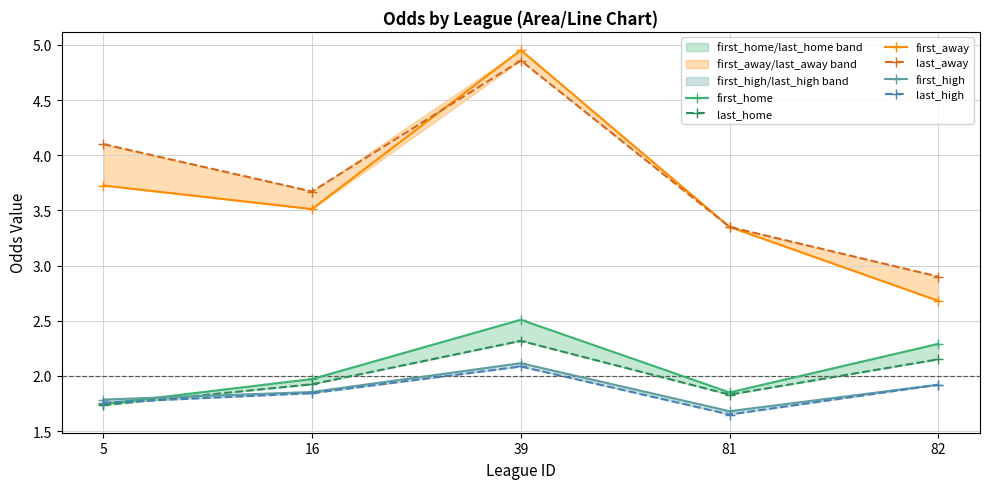

Which series changed the most between 16 and 81?

last_away